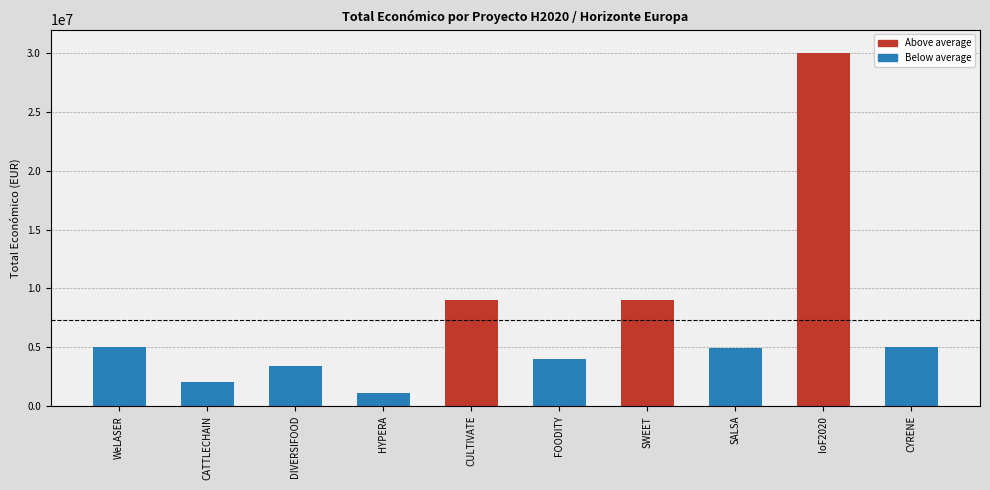

What is the label of the 1st bar from the left?

WeLASER